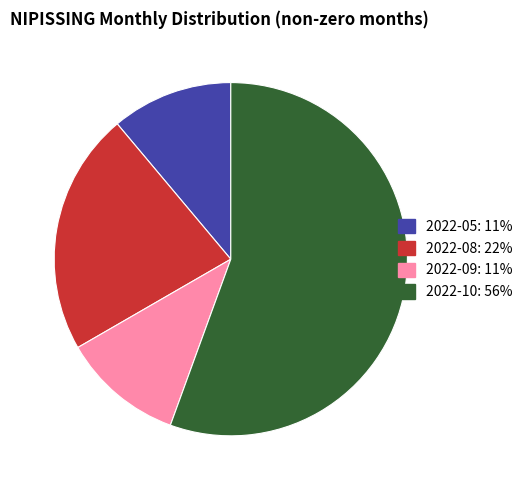

What is the majority slice?

2022-10